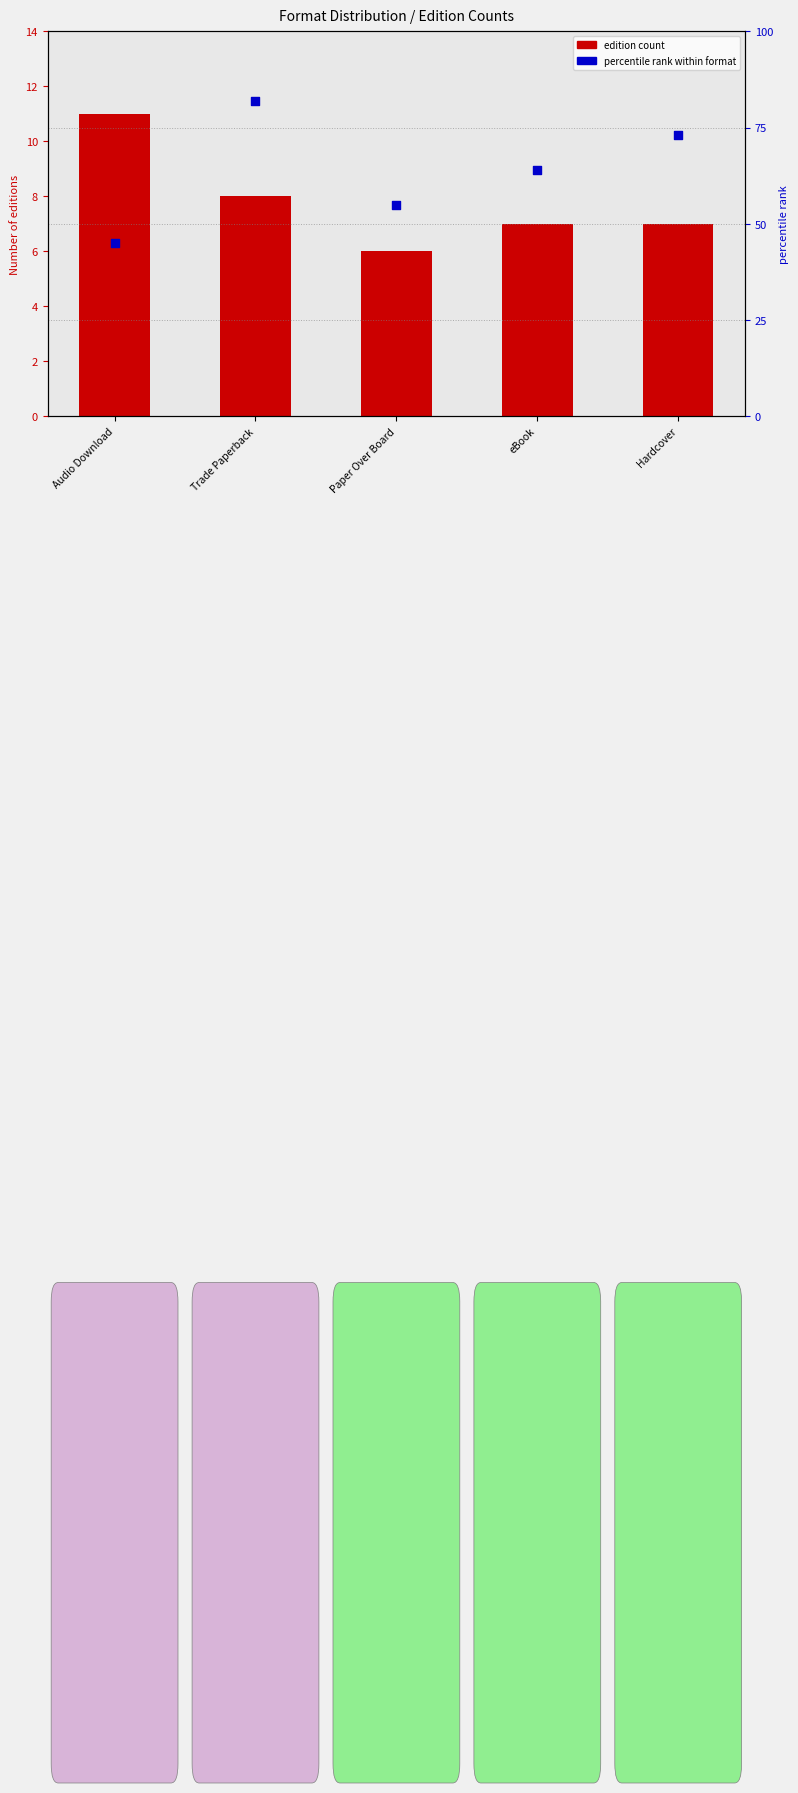

Is the value of percentile rank within format at Trade Paperback greater than the value of edition count at Paper Over Board?

Yes